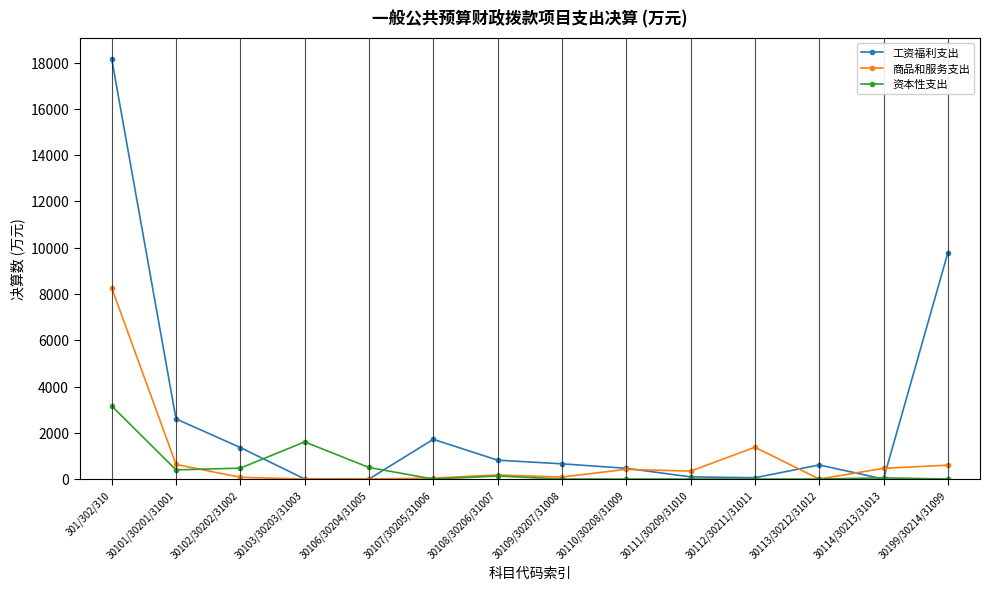

What is the total value across all series at 30107/30205/31006?

1759.9